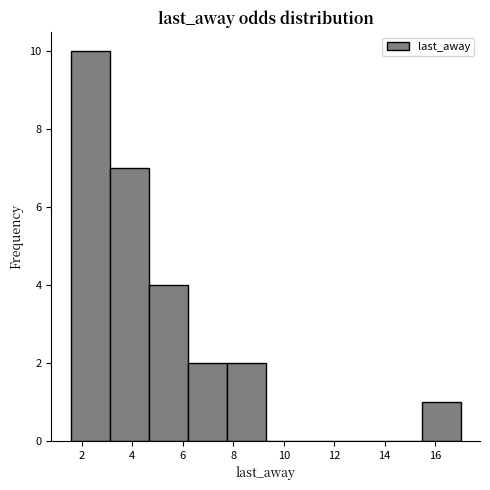

Over which range of the x-axis is the bar tallest?

1.6 to 3.2